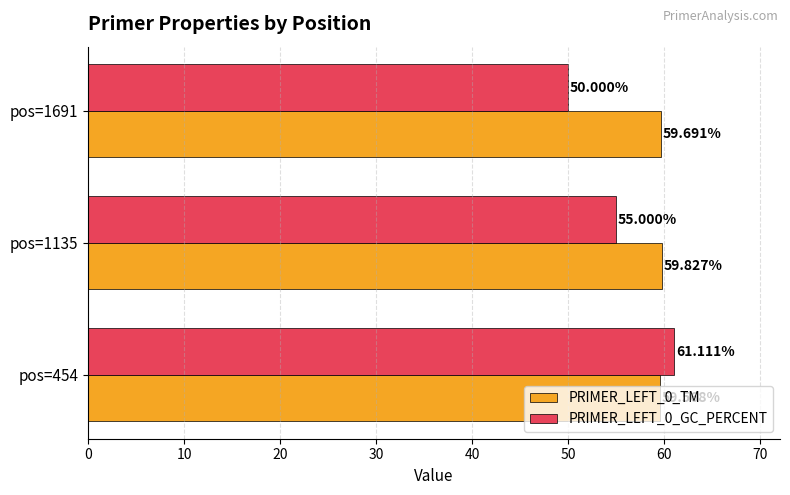

What is the average value of the PRIMER_LEFT_0_TM series?

59.7